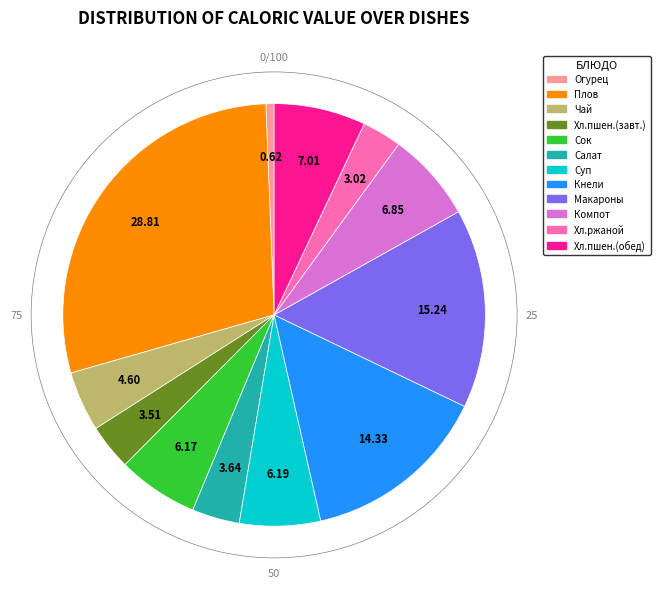

What is the ratio of the value at Компот to the value at Хл.пшен.(завт.)?

2.0